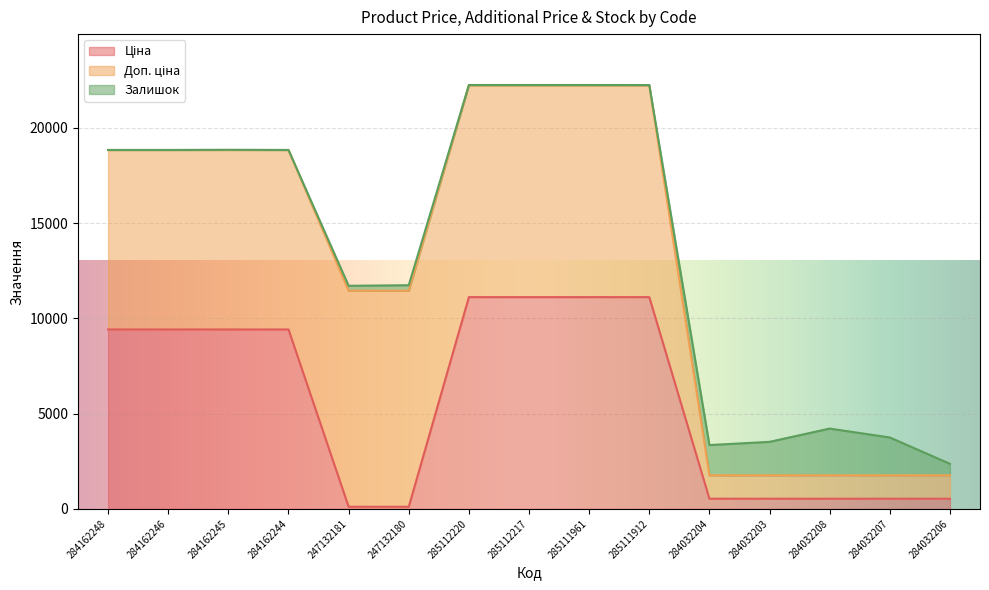

How many categories are shown in the chart?

15